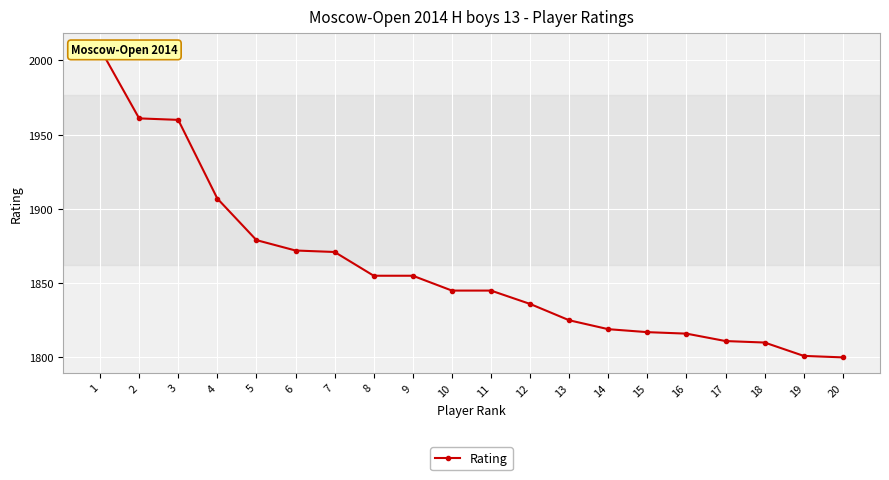

How many categories are shown in the chart?

20